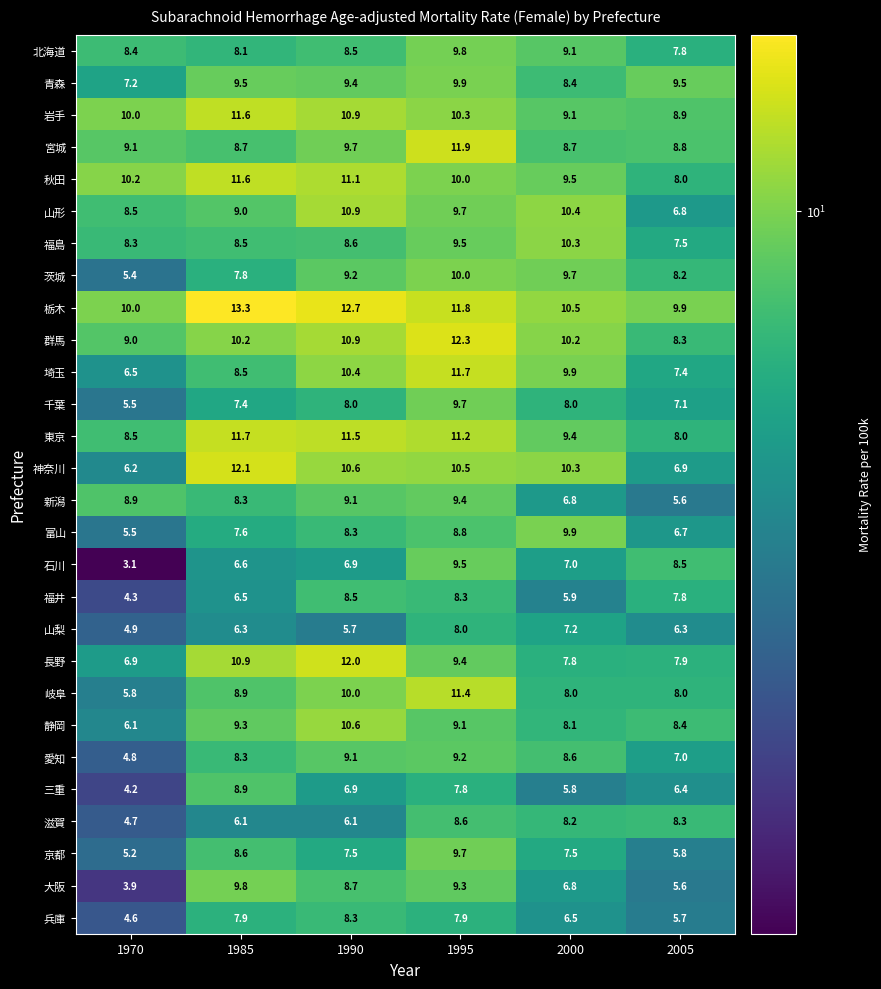

What is the greatest value displayed?

13.3